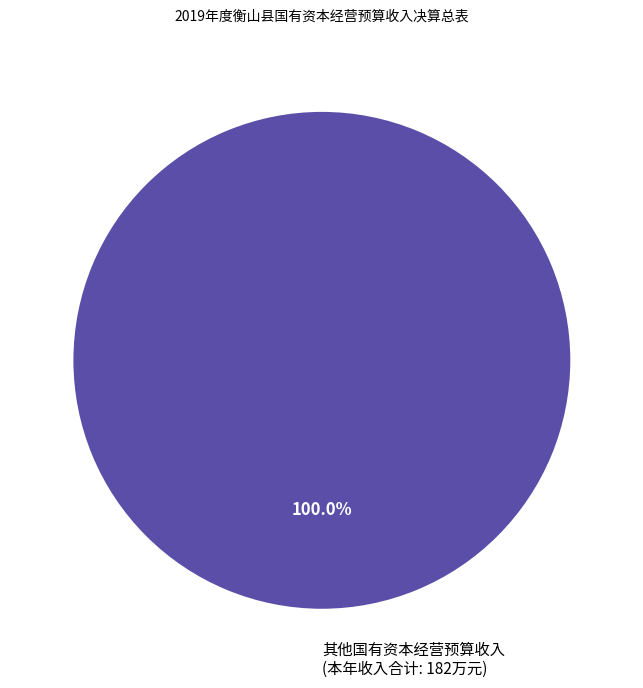

Is there a majority slice in this chart?

Yes